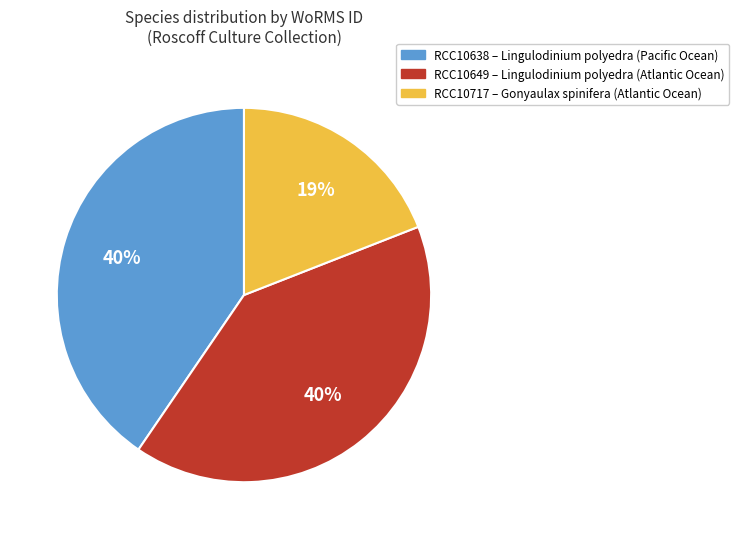

Which category has the smallest portion of the pie?

RCC10717 – Gonyaulax spinifera (Atlantic Ocean)